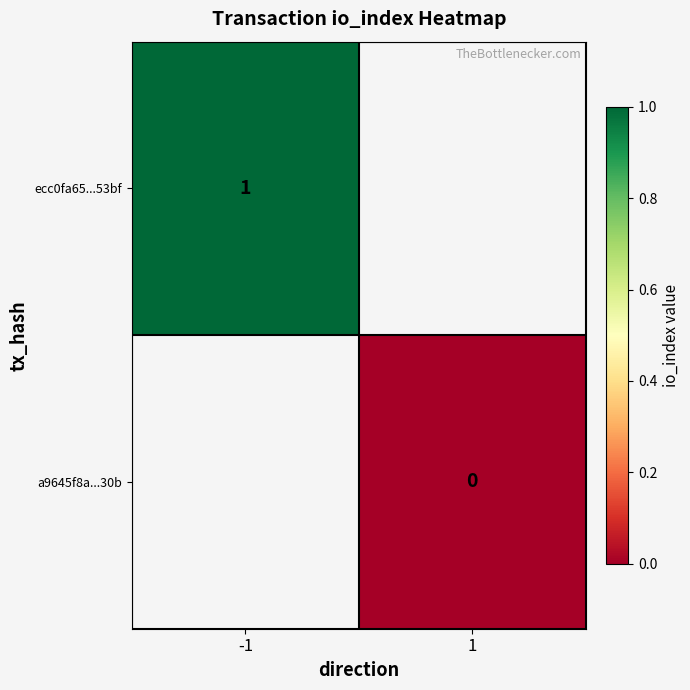

Is it true that ecc0fa65...53bf equals 1 at -1?

True